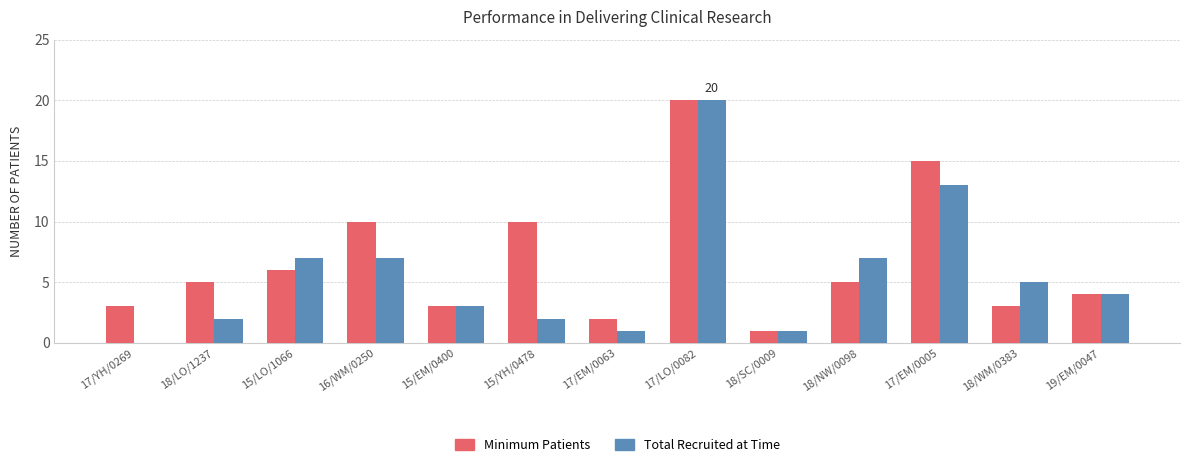

Between 18/SC/0009 and 18/NW/0098, which series saw the biggest shift?

Total Recruited at Time